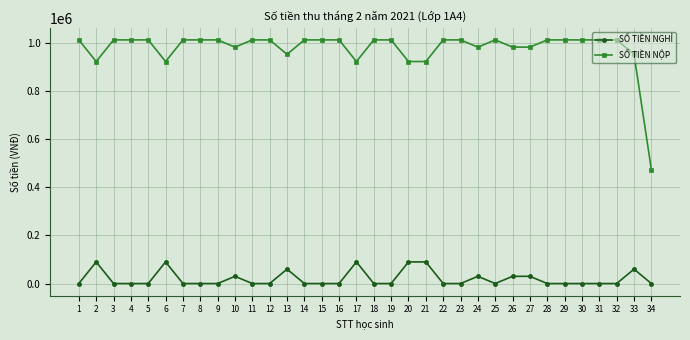

Which series has the largest total across all categories?

SỐ TIỀN NỘP